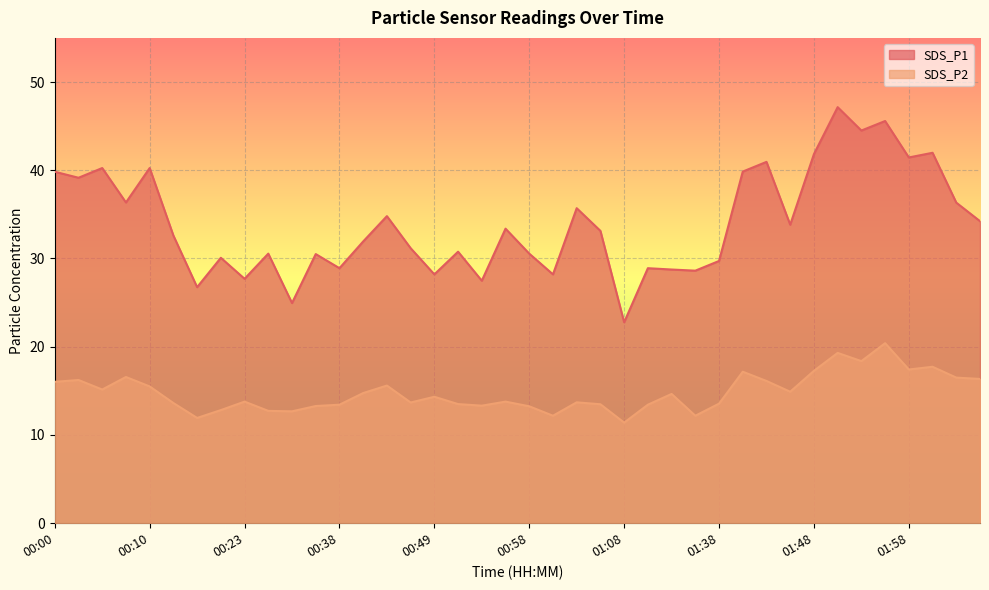

Where is the first local minimum for SDS_P1?

00:03